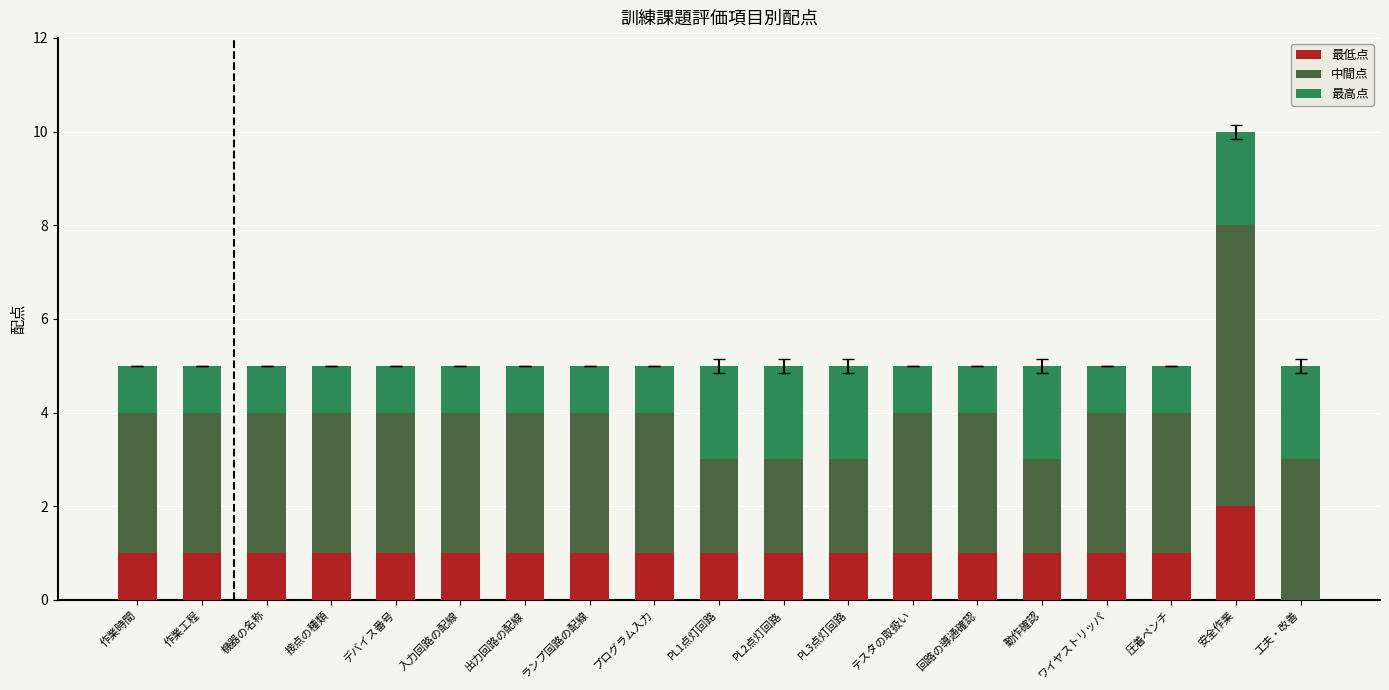

Which category has the highest value in the 最低点 series?

安全作業